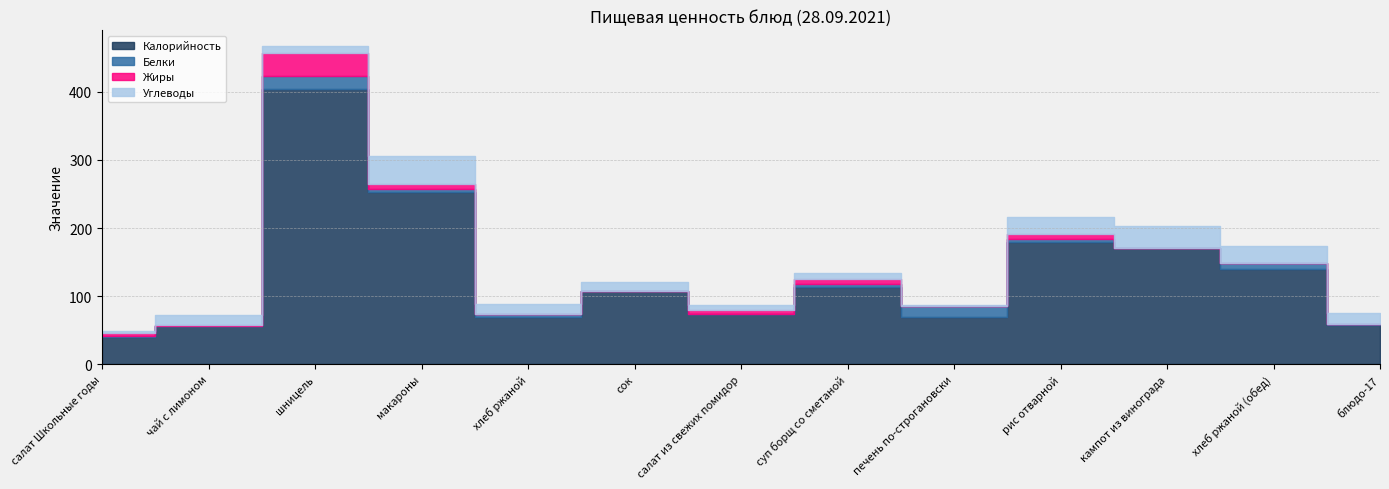

What is the label of the 9th point from the left?

печень по-строгановски